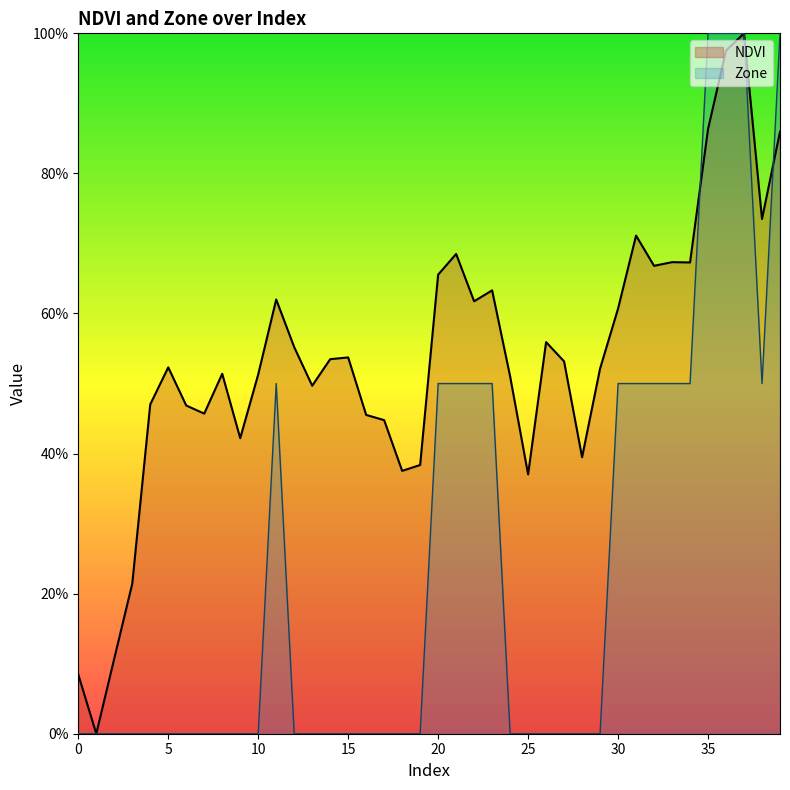

In Zone, how many points are higher than both neighbors (excluding endpoints)?

1